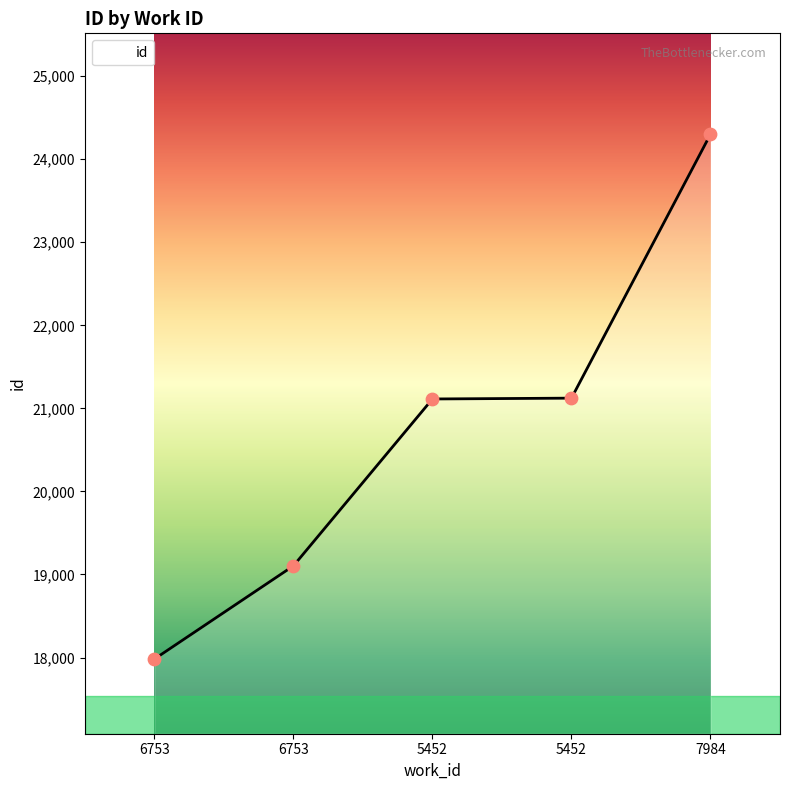

What is the change in value from 6753 to 5452?

+2009